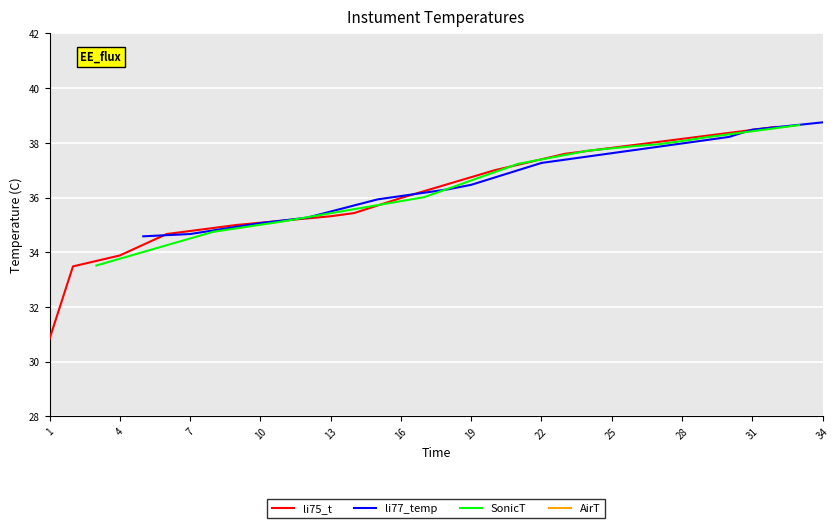

The li77_temp series shows 12.7 at 31. True or false?

False